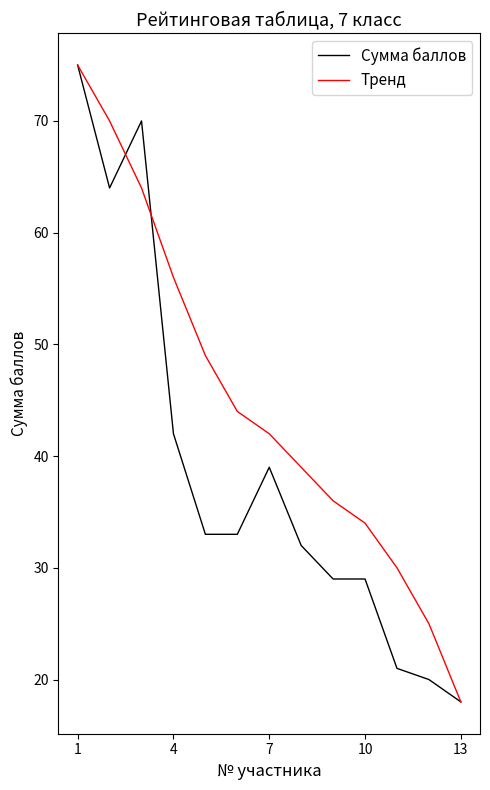

Which series has the largest total across all categories?

Тренд